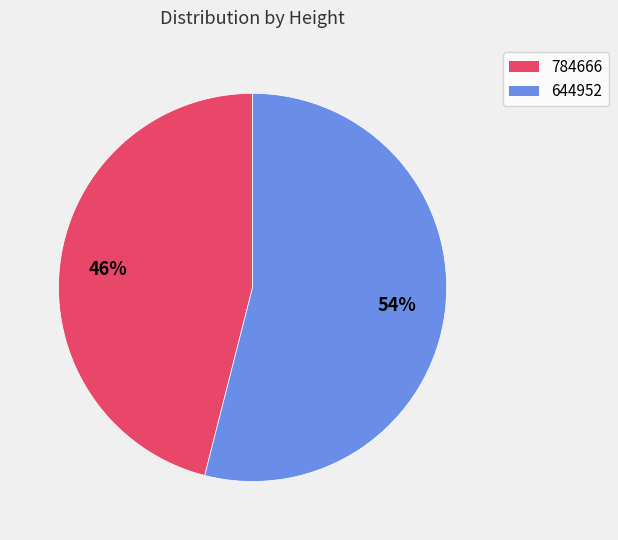

Rank the categories by value from lowest to highest.

784666, 644952